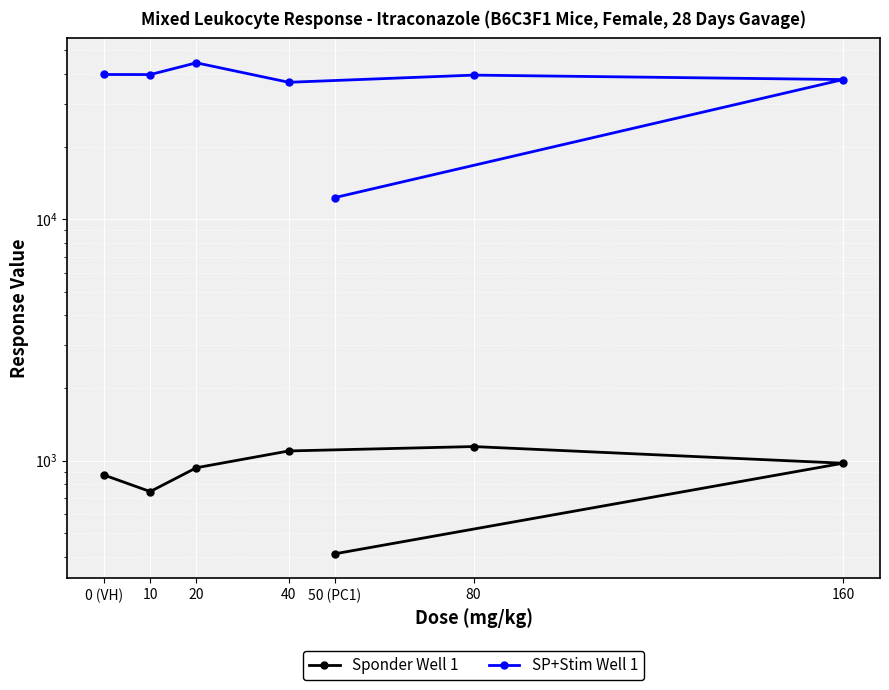

Which series has the largest total across all categories?

SP+Stim Well 1